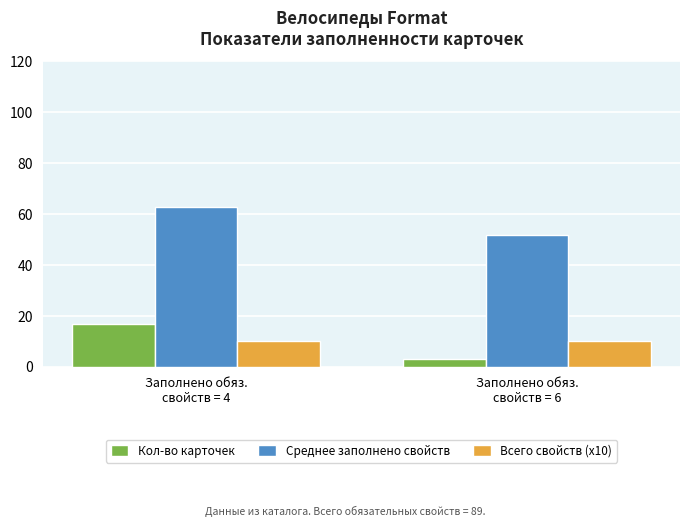

Reading left to right, transcribe all the data shown in this chart.

Кол-во карточек: Заполнено обяз.
свойств = 4=17	Заполнено обяз.
свойств = 6=3
Среднее заполнено свойств: Заполнено обяз.
свойств = 4=63	Заполнено обяз.
свойств = 6=52
Всего свойств (x10): Заполнено обяз.
свойств = 4=10	Заполнено обяз.
свойств = 6=10